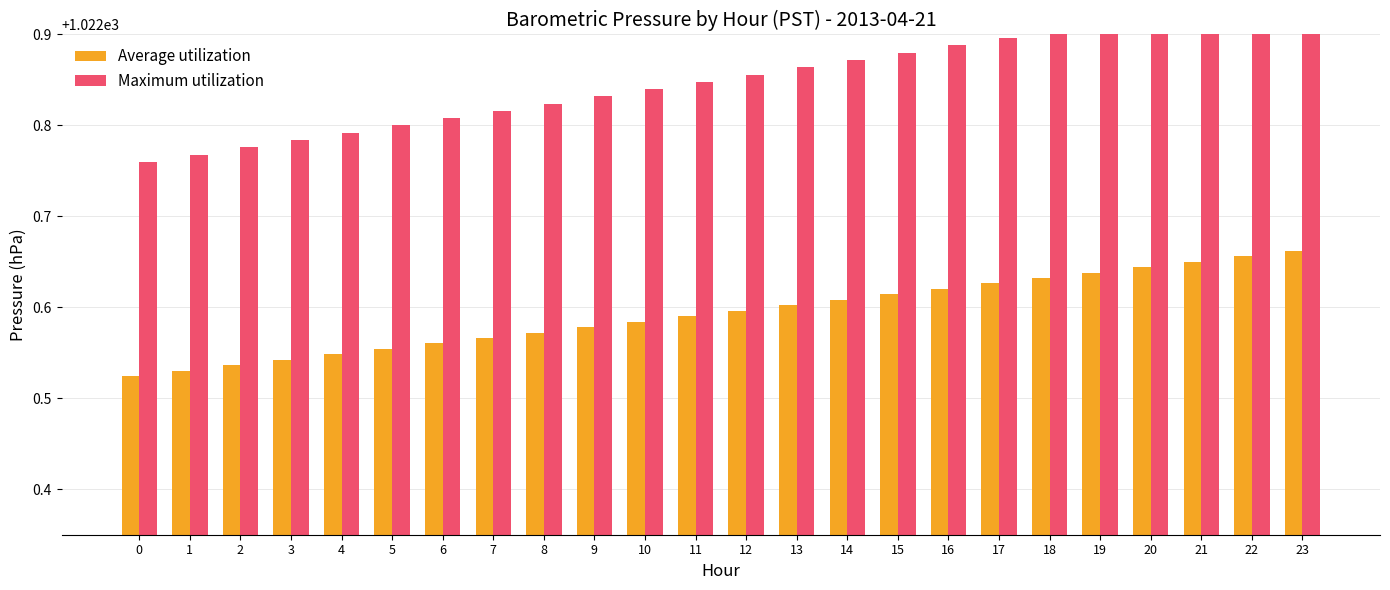

True or false: Average utilization has a value of 1022.6 at 9.

True